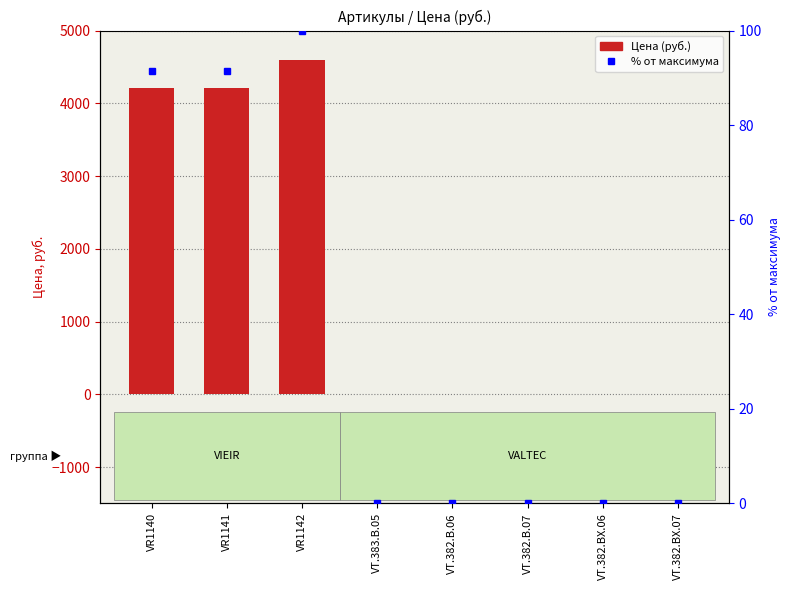

Are the bars grouped side by side (vs. stacked)?

Yes